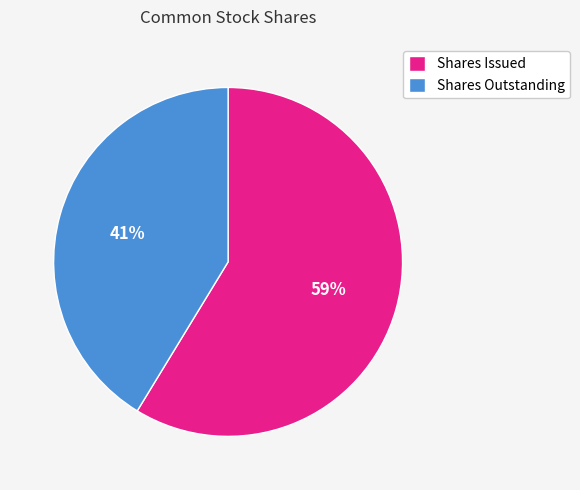

To the nearest percent, what portion does Shares Outstanding represent?

41%